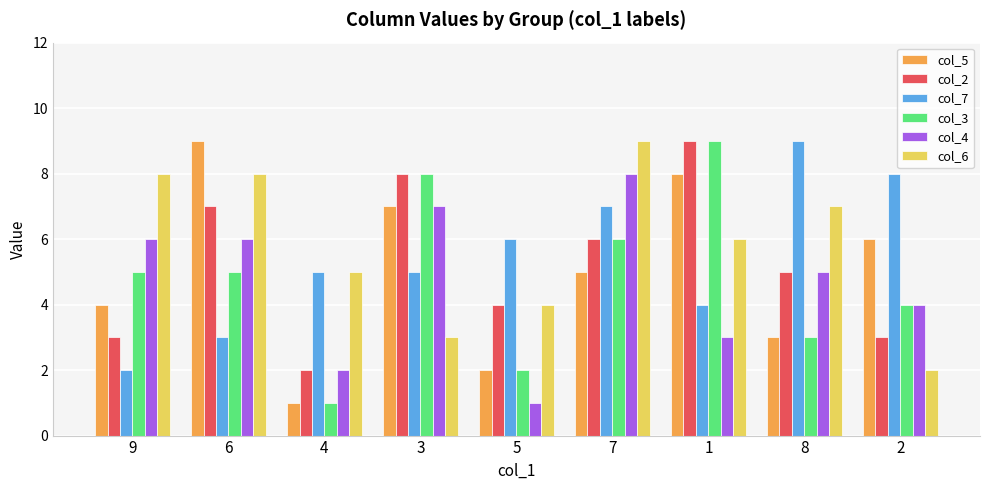

What is the maximum value shown in the chart?

9